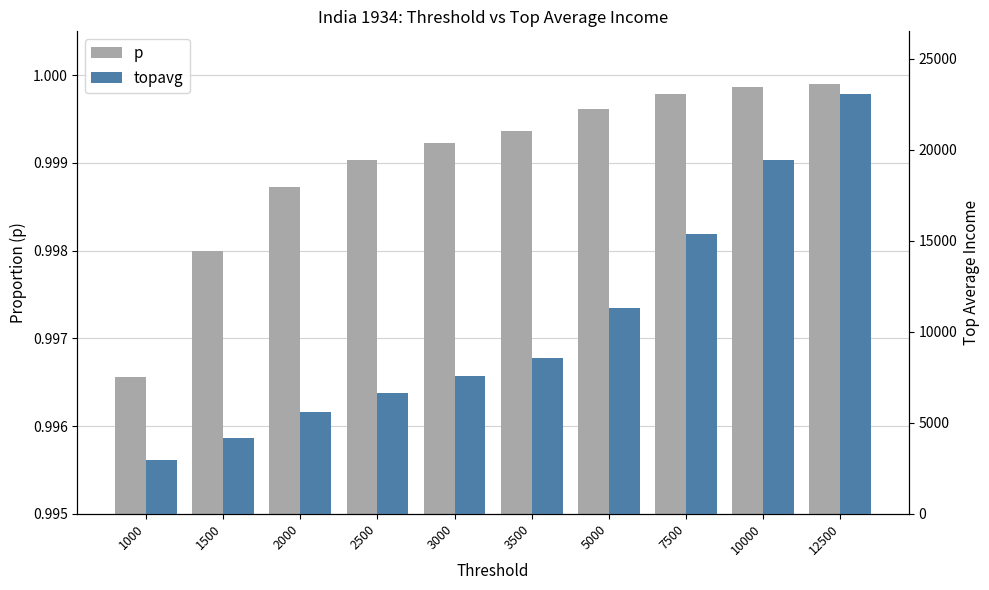

Between 10000 and 1500, which is larger?

10000